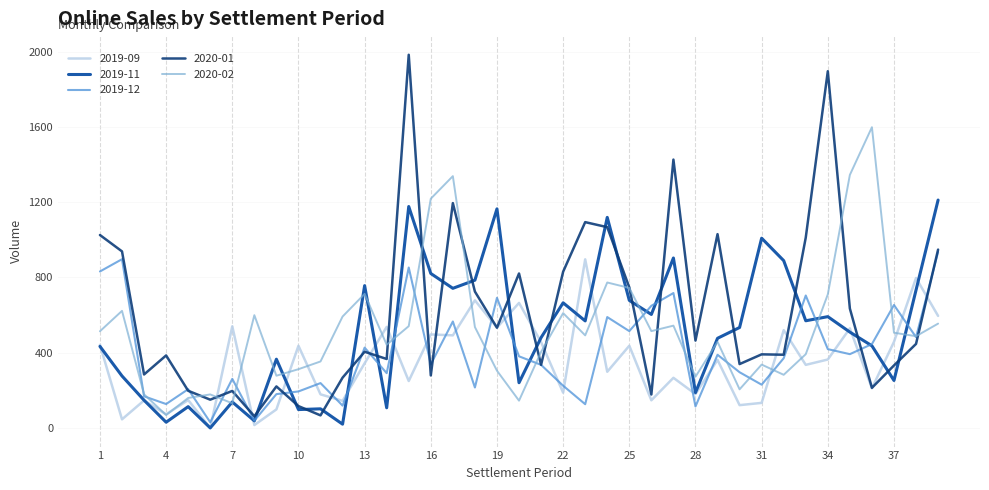

Which series has the largest range (max minus min)?

2020-01